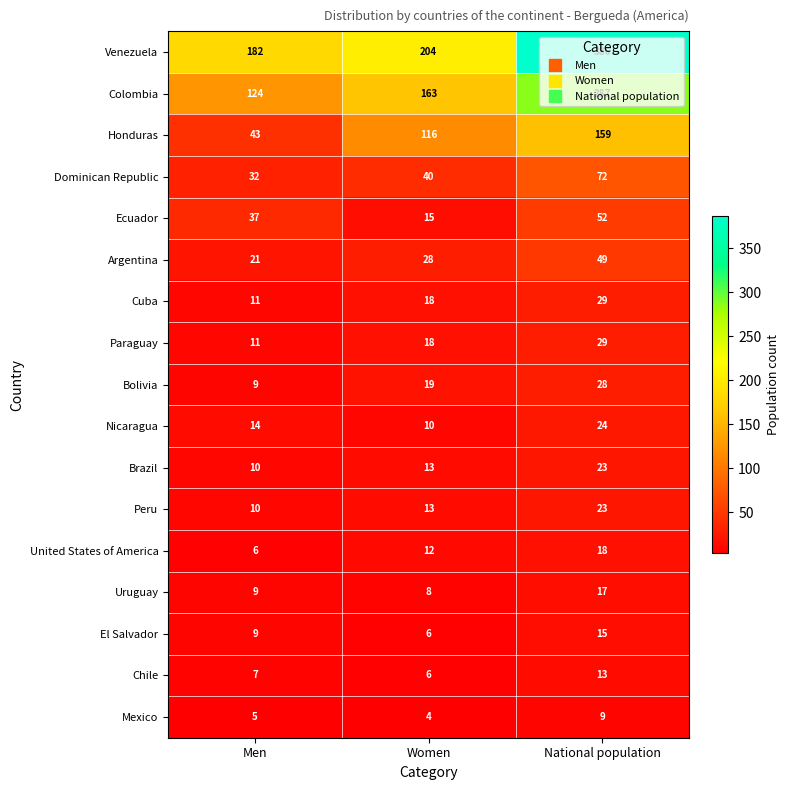

What is the difference between the highest and lowest values at National population?

377